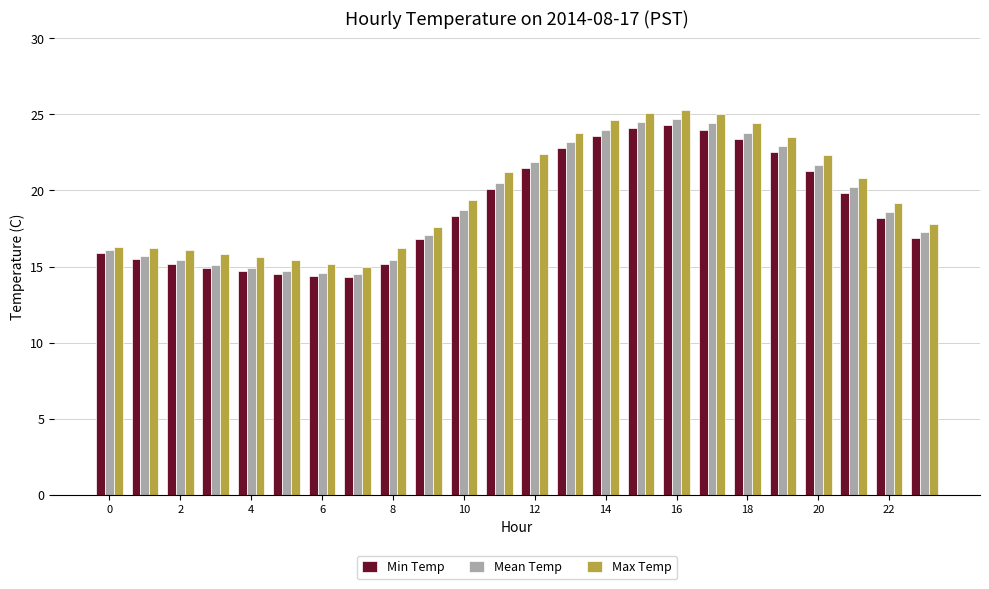

What is the average value of the Max Temp series?

19.8